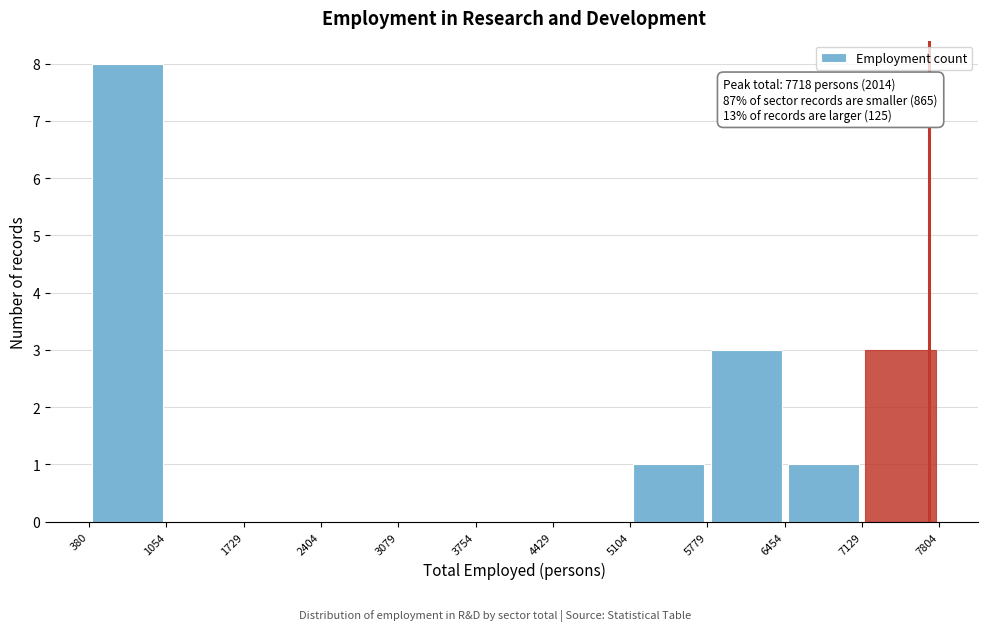

Which range on the x-axis has the tallest bar?

380 to 1054